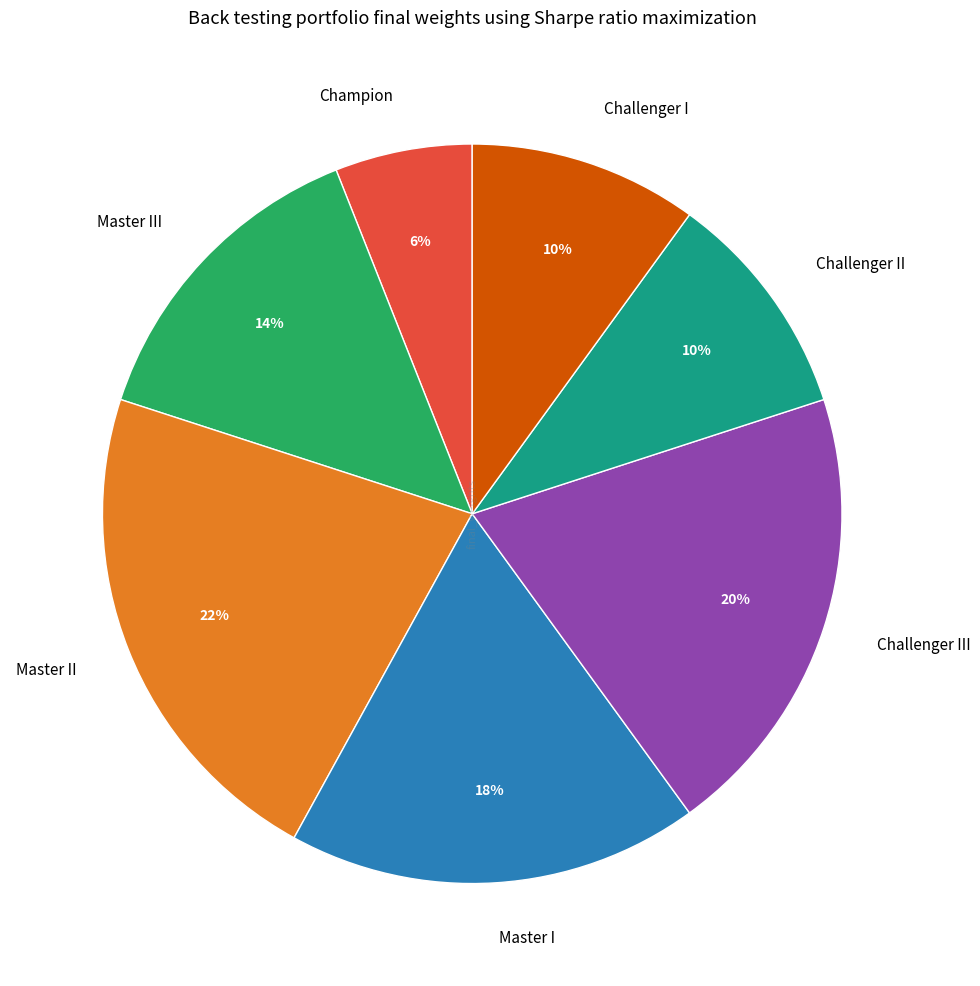

To the nearest percent, what is the combined percentage of Challenger III and Master III?

34%